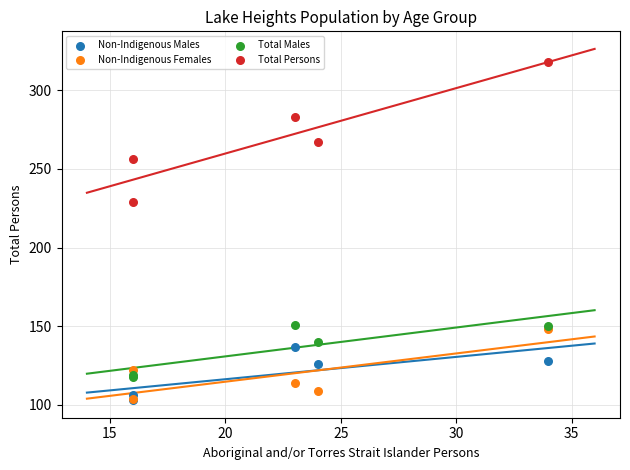

Across all series, what Y value is closest to 210?

229